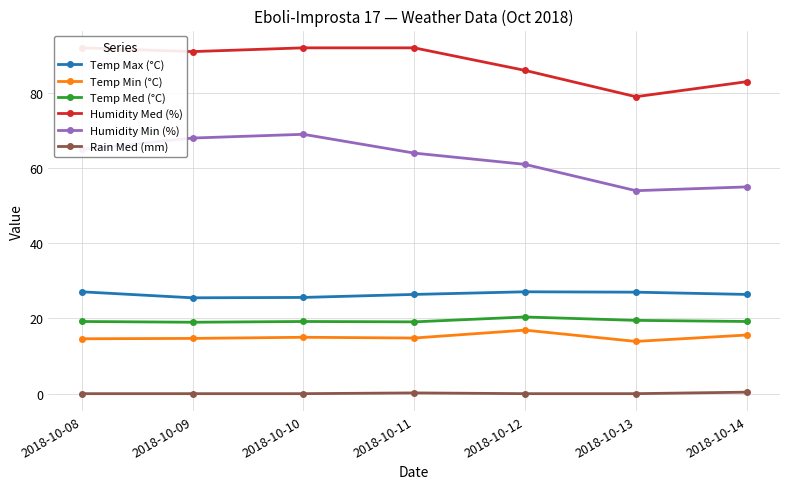

The value of Temp Med (°C) at 2018-10-12 is 9.9. True or false?

False